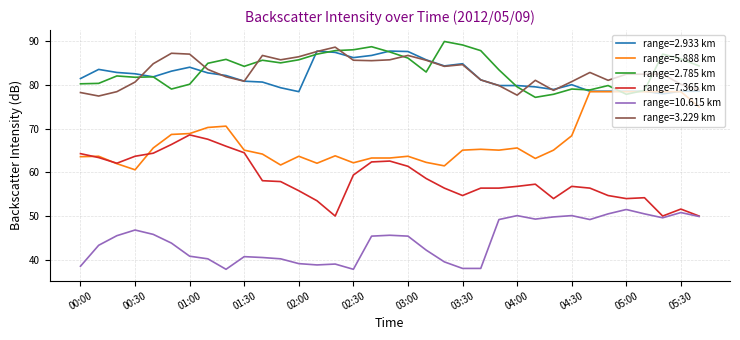

True or false: range=5.888 km and range=3.229 km intersect in this chart.

False